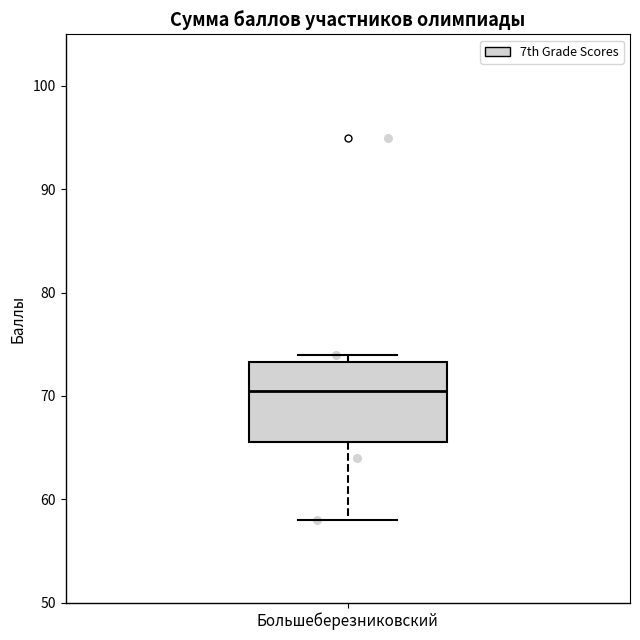

Where is the upper edge of the box for Большеберезниковский on the y-axis? The values are not printed on the chart, so give them approximately, as read against the axis.

73